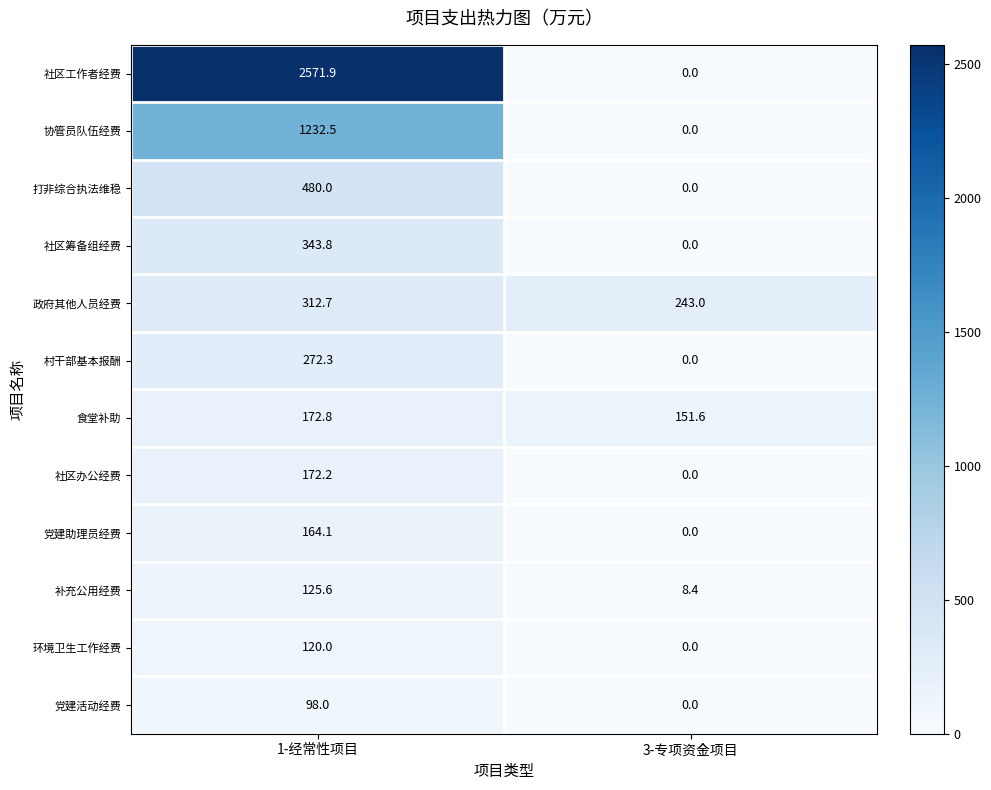

Rank the series by their maximum value, from highest to lowest.

社区工作者经费, 协管员队伍经费, 打非综合执法维稳, 社区筹备组经费, 政府其他人员经费, 村干部基本报酬, 食堂补助, 社区办公经费, 党建助理员经费, 补充公用经费, 环境卫生工作经费, 党建活动经费